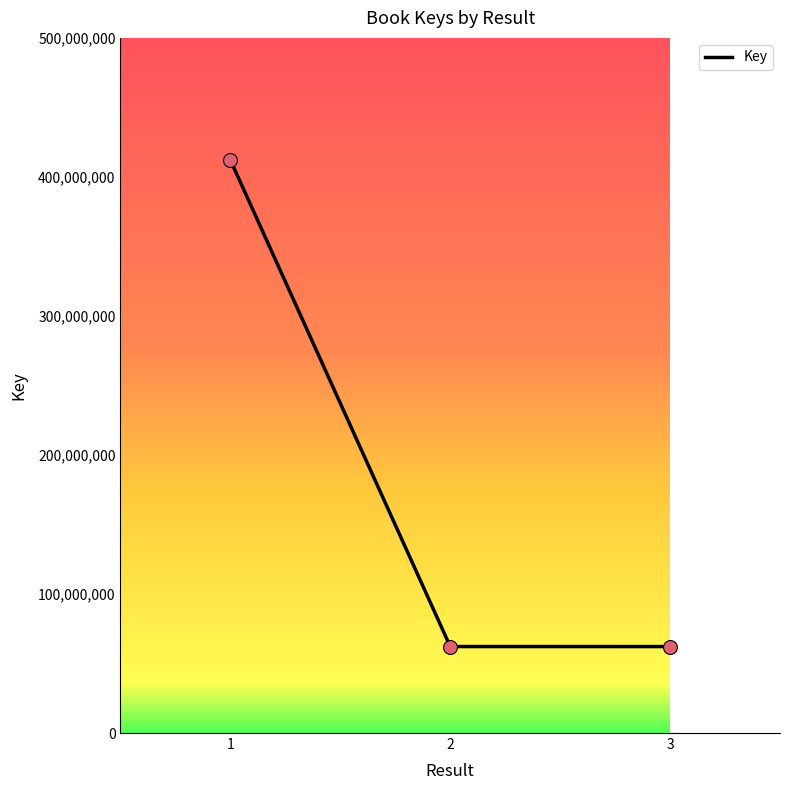

Approximately how many times larger is the value at 2 compared to 3?

1.0